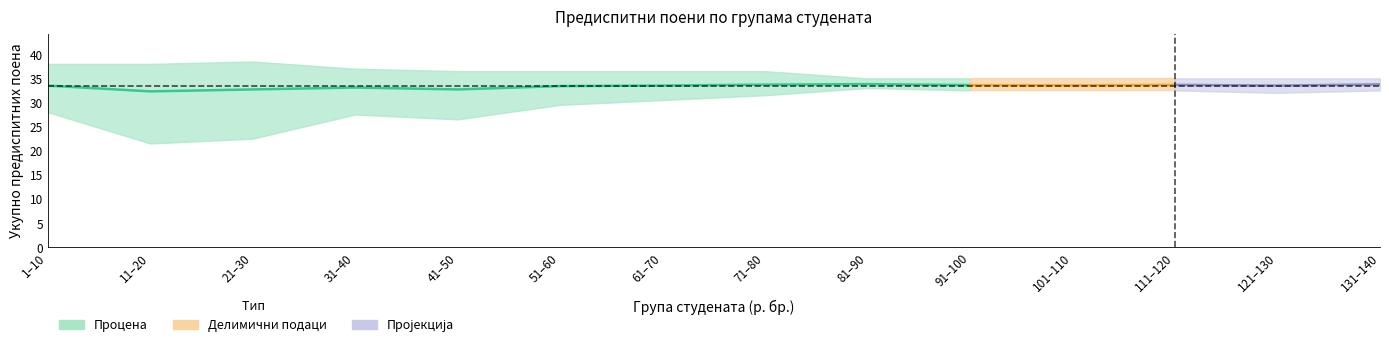

How many data points in Предиспитни поени (средина) are less than 33?

4